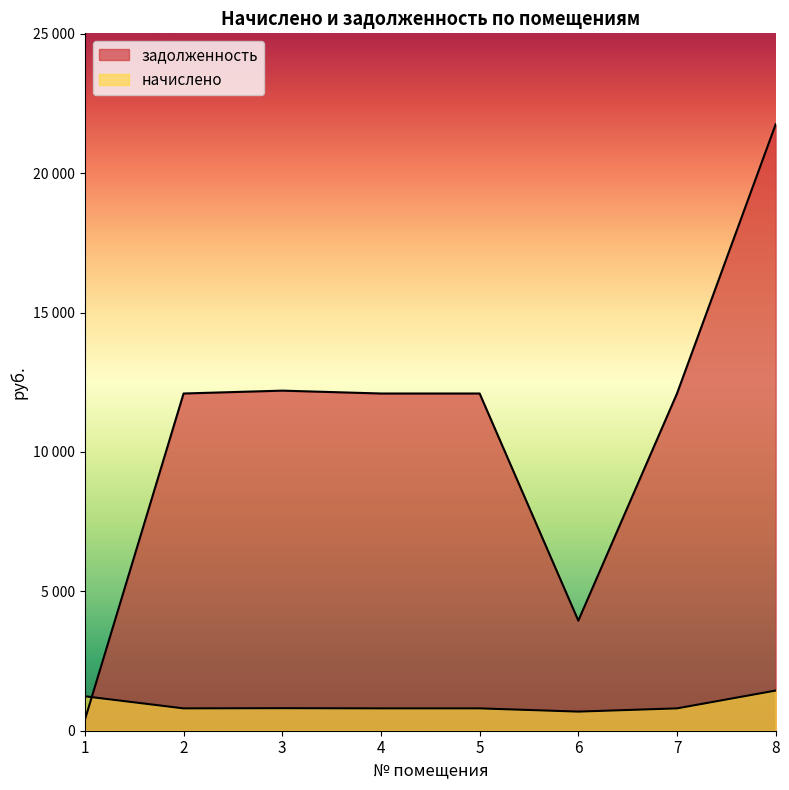

What is the difference between the highest and lowest values at 8?

20310.2